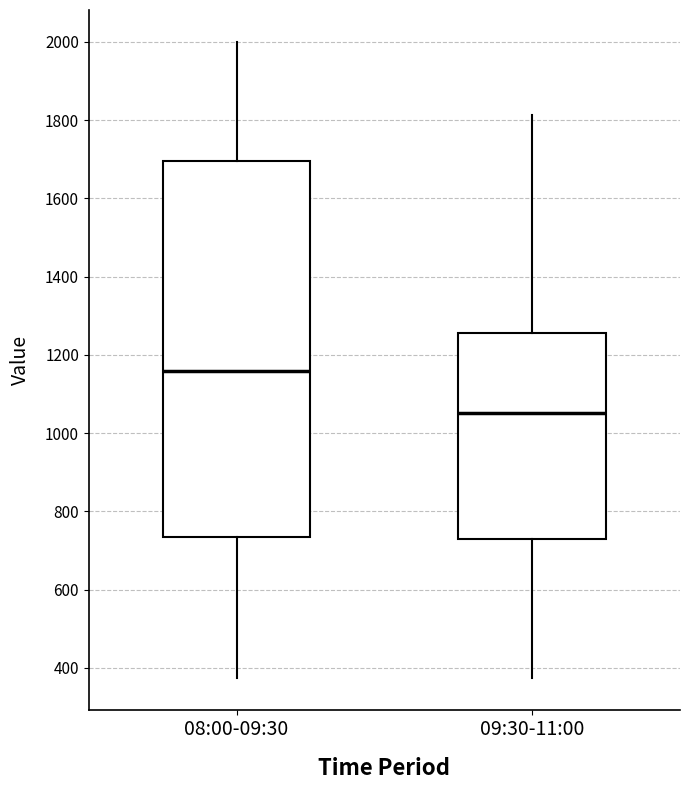

Which box is the tallest, from its lower edge to its upper edge?

08:00-09:30